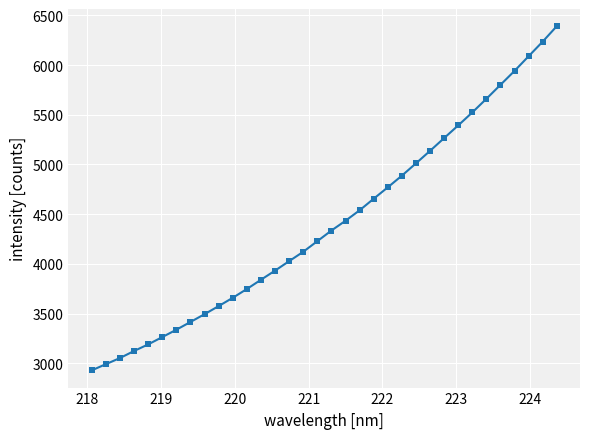

Count the number of points in this scatter plot.

34